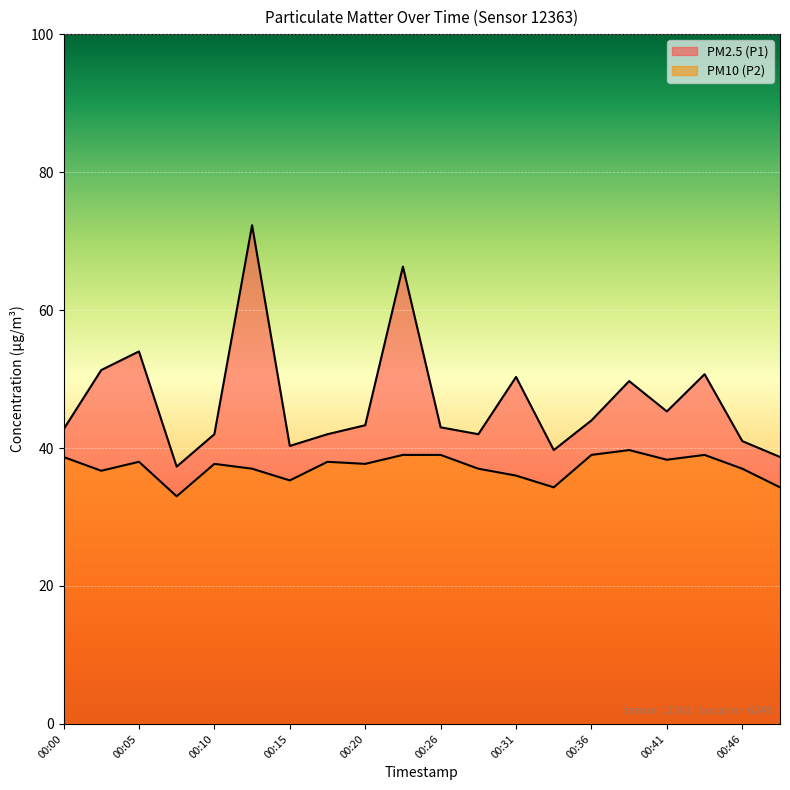

Is the value of PM2.5 (P1) at 00:48 greater than the value of PM10 (P2) at 00:02?

Yes